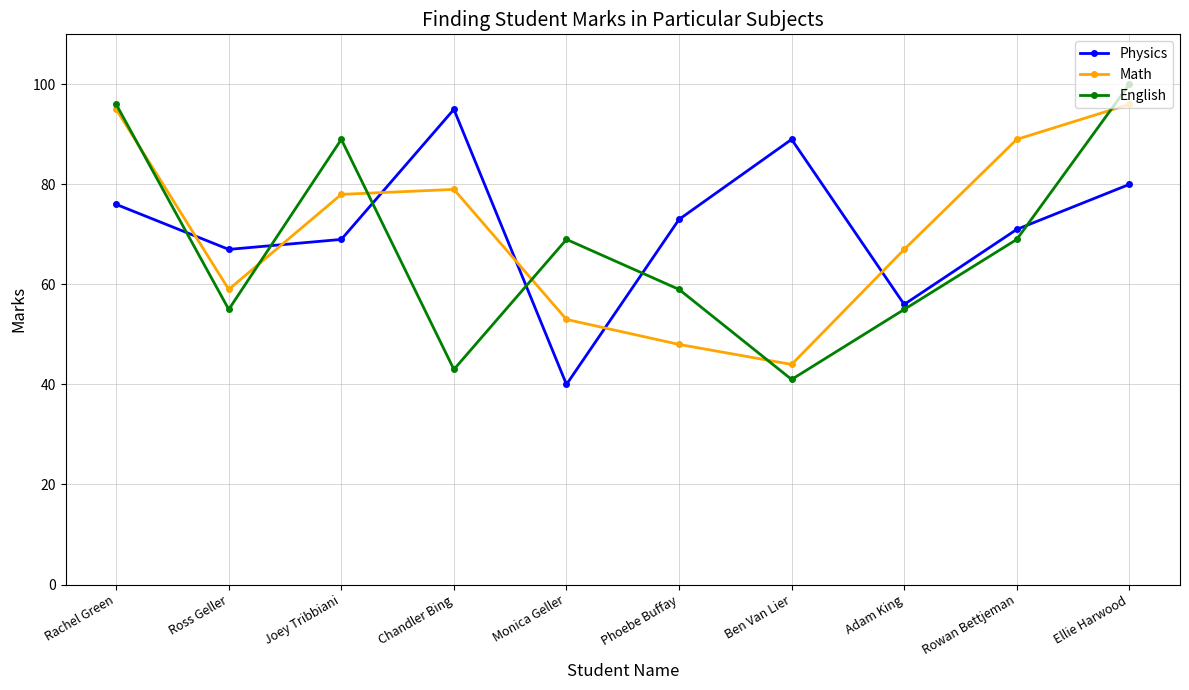

What is the highest value of the English series?

100